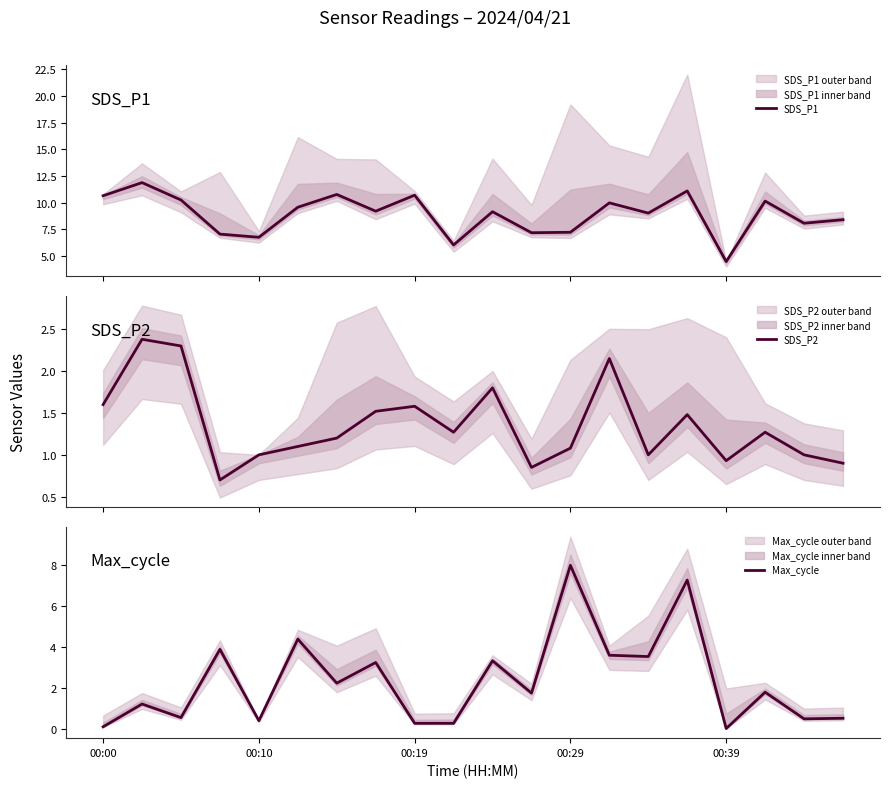

List the series in order of their peak value, lowest first.

SDS_P2, Max_cycle, SDS_P1